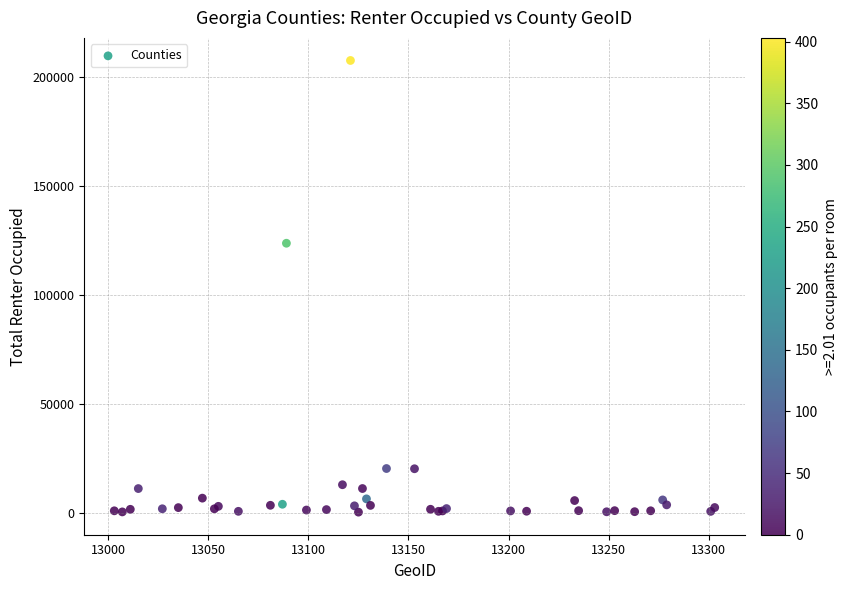

What Y value in the scatter plot is closest to 103838?

123583